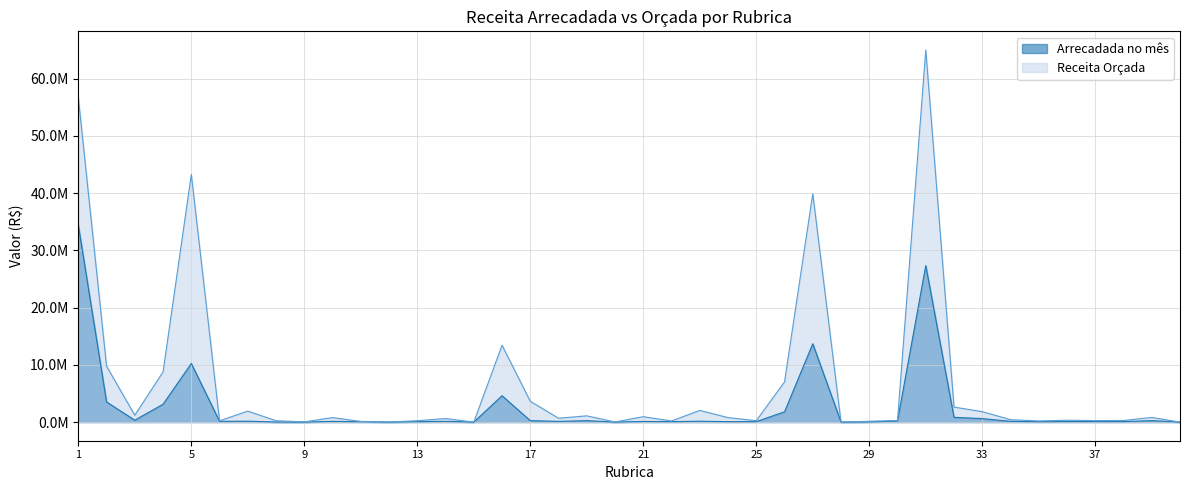

What is the minimum value for Arrecadada no mês?

29.9